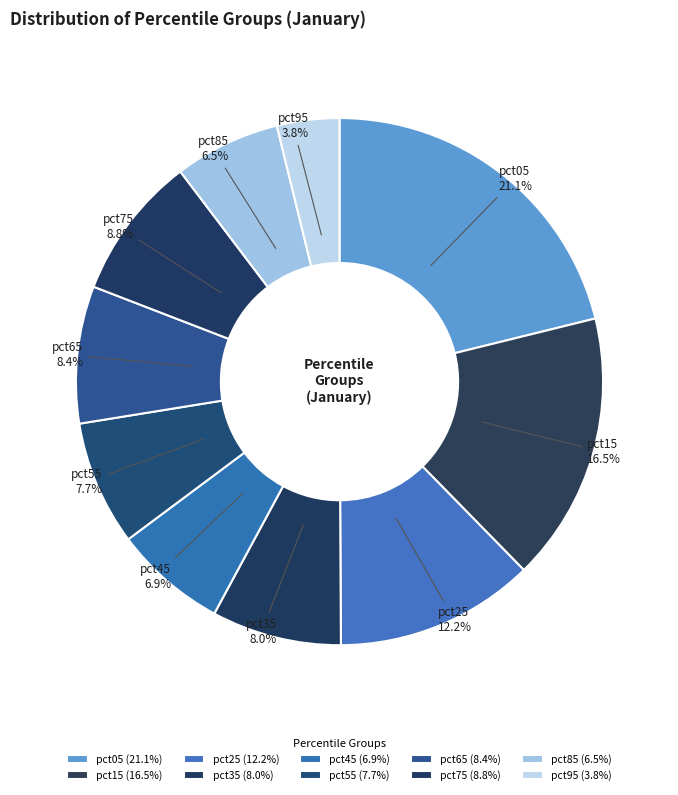

Does pct55 represent more than half of the total?

No